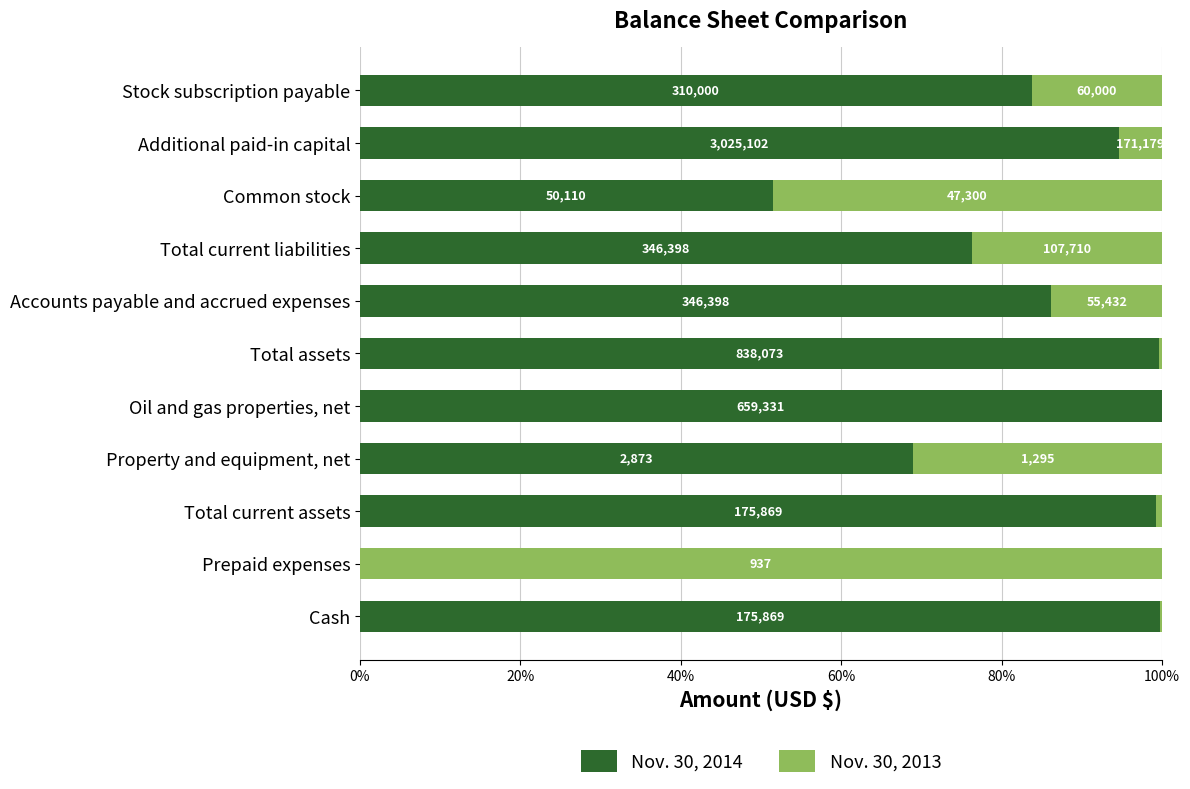

Reading left to right, what are all the values shown in this chart?

Nov. 30, 2014: 99.7	0.0	99.2	68.9	100.0	99.7	86.2	76.3	51.4	94.6	83.8
Nov. 30, 2013: 0.3	100.0	0.8	31.1	0.0	0.3	13.8	23.7	48.6	5.4	16.2